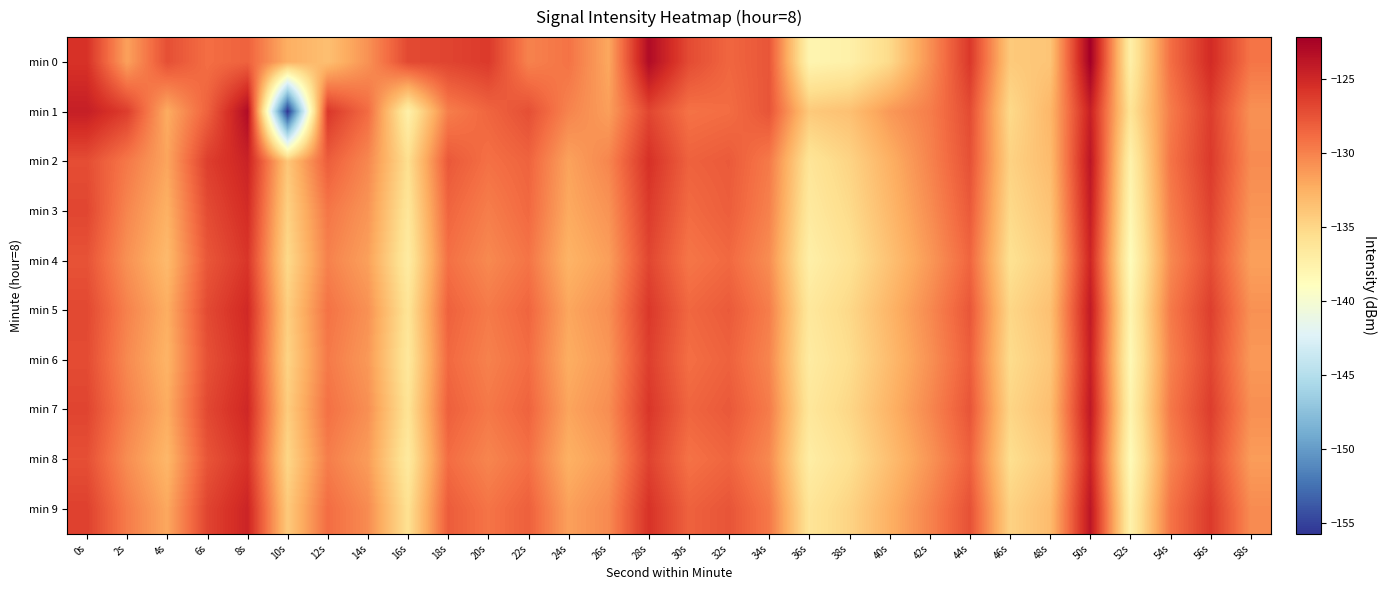

List the series in order of their peak value, highest first.

min 0, min 1, min 2, min 9, min 7, min 5, min 3, min 6, min 8, min 4